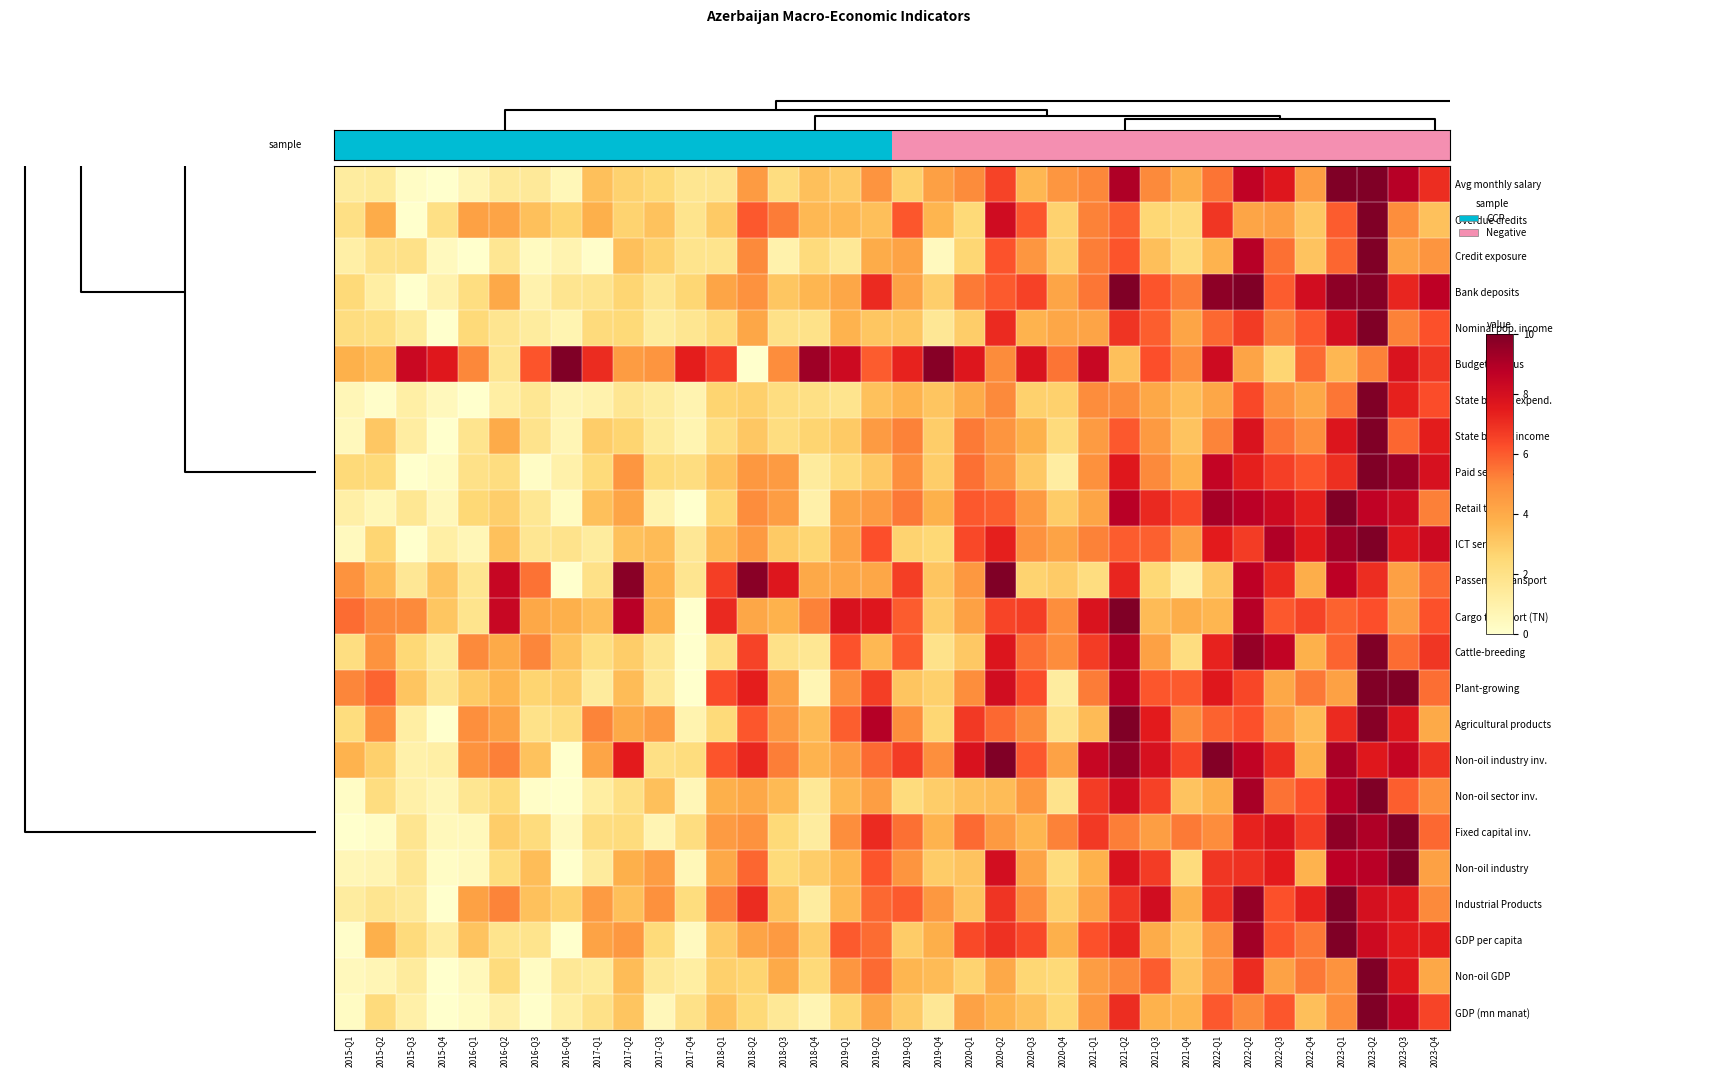

Reading right to left, what are all the values shown in this chart?

GDP (mn manat): 2023-Q4=6.5	2023-Q3=8.5	2023-Q2=10.0	2023-Q1=4.9	2022-Q4=3.3	2022-Q3=6.1	2022-Q2=5.1	2022-Q1=6.0	2021-Q4=3.7	2021-Q3=3.7	2021-Q2=7.0	2021-Q1=4.6	2020-Q4=2.5	2020-Q3=3.3	2020-Q2=3.7	2020-Q1=4.3	2019-Q4=1.6	2019-Q3=2.9	2019-Q2=4.2	2019-Q1=2.6	2018-Q4=0.7	2018-Q3=1.5	2018-Q2=2.5	2018-Q1=3.3	2017-Q4=2.0	2017-Q3=0.5	2017-Q2=3.2	2017-Q1=2.0	2016-Q4=1.1	2016-Q3=0.1	2016-Q2=1.0	2016-Q1=0.3	2015-Q4=0.0	2015-Q3=1.0	2015-Q2=2.3	2015-Q1=0.3
Non-oil GDP: 2023-Q4=4.1	2023-Q3=7.6	2023-Q2=10.0	2023-Q1=4.8	2022-Q4=5.4	2022-Q3=4.3	2022-Q2=7.1	2022-Q1=4.8	2021-Q4=3.2	2021-Q3=6.0	2021-Q2=5.1	2021-Q1=4.4	2020-Q4=2.4	2020-Q3=2.6	2020-Q2=4.0	2020-Q1=2.7	2019-Q4=3.5	2019-Q3=3.6	2019-Q2=5.7	2019-Q1=4.7	2018-Q4=2.4	2018-Q3=4.0	2018-Q2=2.6	2018-Q1=2.8	2017-Q4=1.2	2017-Q3=1.5	2017-Q2=3.4	2017-Q1=1.4	2016-Q4=1.5	2016-Q3=0.3	2016-Q2=2.3	2016-Q1=0.5	2015-Q4=0.0	2015-Q3=1.3	2015-Q2=0.7	2015-Q1=0.4
GDP per capita: 2023-Q4=7.4	2023-Q3=7.5	2023-Q2=8.2	2023-Q1=10.0	2022-Q4=5.4	2022-Q3=6.1	2022-Q2=9.3	2022-Q1=4.7	2021-Q4=3.0	2021-Q3=3.9	2021-Q2=7.2	2021-Q1=6.2	2020-Q4=3.8	2020-Q3=6.4	2020-Q2=6.9	2020-Q1=6.3	2019-Q4=3.9	2019-Q3=2.9	2019-Q2=5.6	2019-Q1=6.0	2018-Q4=2.9	2018-Q3=4.5	2018-Q2=4.2	2018-Q1=3.0	2017-Q4=0.4	2017-Q3=2.4	2017-Q2=4.6	2017-Q1=4.3	2016-Q4=0.0	2016-Q3=1.8	2016-Q2=1.8	2016-Q1=3.2	2015-Q4=1.2	2015-Q3=2.3	2015-Q2=3.8	2015-Q1=0.1
Industrial Products: 2023-Q4=5.1	2023-Q3=7.6	2023-Q2=8.0	2023-Q1=10.0	2022-Q4=7.3	2022-Q3=6.2	2022-Q2=9.5	2022-Q1=6.9	2021-Q4=3.8	2021-Q3=8.1	2021-Q2=6.8	2021-Q1=4.3	2020-Q4=2.8	2020-Q3=5.0	2020-Q2=6.9	2020-Q1=3.2	2019-Q4=4.6	2019-Q3=6.0	2019-Q2=5.7	2019-Q1=3.5	2018-Q4=1.3	2018-Q3=3.3	2018-Q2=7.1	2018-Q1=5.2	2017-Q4=2.2	2017-Q3=4.8	2017-Q2=3.3	2017-Q1=4.5	2016-Q4=2.8	2016-Q3=3.2	2016-Q2=5.2	2016-Q1=4.3	2015-Q4=0.0	2015-Q3=1.5	2015-Q2=1.7	2015-Q1=1.3
Non-oil industry: 2023-Q4=4.3	2023-Q3=10.0	2023-Q2=8.8	2023-Q1=8.7	2022-Q4=3.7	2022-Q3=7.5	2022-Q2=6.9	2022-Q1=6.8	2021-Q4=2.3	2021-Q3=6.7	2021-Q2=7.8	2021-Q1=3.7	2020-Q4=2.3	2020-Q3=4.2	2020-Q2=8.0	2020-Q1=3.2	2019-Q4=2.9	2019-Q3=4.7	2019-Q2=6.1	2019-Q1=3.6	2018-Q4=2.9	2018-Q3=2.4	2018-Q2=5.8	2018-Q1=4.0	2017-Q4=0.6	2017-Q3=4.4	2017-Q2=3.8	2017-Q1=1.3	2016-Q4=0.0	2016-Q3=3.4	2016-Q2=2.3	2016-Q1=0.4	2015-Q4=0.2	2015-Q3=1.7	2015-Q2=0.7	2015-Q1=0.6
Fixed capital inv.: 2023-Q4=5.7	2023-Q3=10.0	2023-Q2=9.0	2023-Q1=9.7	2022-Q4=6.7	2022-Q3=7.7	2022-Q2=7.3	2022-Q1=5.0	2021-Q4=5.4	2021-Q3=4.4	2021-Q2=5.3	2021-Q1=6.7	2020-Q4=5.2	2020-Q3=3.6	2020-Q2=4.5	2020-Q1=5.7	2019-Q4=3.7	2019-Q3=5.6	2019-Q2=7.1	2019-Q1=4.9	2018-Q4=1.3	2018-Q3=2.4	2018-Q2=4.8	2018-Q1=4.5	2017-Q4=2.2	2017-Q3=0.7	2017-Q2=2.3	2017-Q1=2.2	2016-Q4=0.4	2016-Q3=2.3	2016-Q2=2.9	2016-Q1=0.5	2015-Q4=0.5	2015-Q3=1.7	2015-Q2=0.2	2015-Q1=0.0
Non-oil sector inv.: 2023-Q4=4.9	2023-Q3=5.9	2023-Q2=10.0	2023-Q1=8.9	2022-Q4=6.2	2022-Q3=5.5	2022-Q2=9.2	2022-Q1=3.8	2021-Q4=3.2	2021-Q3=6.5	2021-Q2=8.2	2021-Q1=6.6	2020-Q4=1.8	2020-Q3=4.6	2020-Q2=3.4	2020-Q1=3.3	2019-Q4=2.9	2019-Q3=2.3	2019-Q2=4.4	2019-Q1=3.6	2018-Q4=1.5	2018-Q3=3.5	2018-Q2=4.1	2018-Q1=3.8	2017-Q4=0.6	2017-Q3=3.3	2017-Q2=2.0	2017-Q1=1.2	2016-Q4=0.0	2016-Q3=0.1	2016-Q2=2.4	2016-Q1=1.7	2015-Q4=0.6	2015-Q3=1.0	2015-Q2=2.2	2015-Q1=0.2
Non-oil industry inv.: 2023-Q4=6.9	2023-Q3=8.5	2023-Q2=7.6	2023-Q1=9.1	2022-Q4=3.8	2022-Q3=7.0	2022-Q2=8.6	2022-Q1=9.9	2021-Q4=6.5	2021-Q3=7.9	2021-Q2=9.5	2021-Q1=8.4	2020-Q4=4.3	2020-Q3=6.0	2020-Q2=10.0	2020-Q1=7.8	2019-Q4=4.9	2019-Q3=6.7	2019-Q2=5.7	2019-Q1=4.5	2018-Q4=3.7	2018-Q3=5.3	2018-Q2=7.2	2018-Q1=6.1	2017-Q4=2.2	2017-Q3=2.0	2017-Q2=7.5	2017-Q1=4.1	2016-Q4=0.0	2016-Q3=3.2	2016-Q2=5.2	2016-Q1=4.8	2015-Q4=1.1	2015-Q3=0.9	2015-Q2=2.8	2015-Q1=3.7
Agricultural products: 2023-Q4=4.0	2023-Q3=7.7	2023-Q2=9.8	2023-Q1=7.1	2022-Q4=3.5	2022-Q3=4.6	2022-Q2=6.2	2022-Q1=5.8	2021-Q4=5.0	2021-Q3=7.5	2021-Q2=10.0	2021-Q1=3.5	2020-Q4=1.9	2020-Q3=5.0	2020-Q2=5.7	2020-Q1=6.8	2019-Q4=2.6	2019-Q3=4.9	2019-Q2=8.9	2019-Q1=5.9	2018-Q4=3.5	2018-Q3=4.6	2018-Q2=6.1	2018-Q1=2.4	2017-Q4=0.8	2017-Q3=4.5	2017-Q2=4.1	2017-Q1=5.2	2016-Q4=2.2	2016-Q3=1.9	2016-Q2=4.3	2016-Q1=4.9	2015-Q4=0.0	2015-Q3=1.2	2015-Q2=4.9	2015-Q1=2.2
Plant-growing: 2023-Q4=5.6	2023-Q3=10.0	2023-Q2=9.9	2023-Q1=4.3	2022-Q4=5.4	2022-Q3=4.1	2022-Q2=6.4	2022-Q1=7.6	2021-Q4=6.0	2021-Q3=6.1	2021-Q2=8.8	2021-Q1=5.3	2020-Q4=1.3	2020-Q3=6.3	2020-Q2=8.1	2020-Q1=4.9	2019-Q4=2.8	2019-Q3=3.1	2019-Q2=6.6	2019-Q1=4.9	2018-Q4=0.7	2018-Q3=4.3	2018-Q2=7.4	2018-Q1=6.3	2017-Q4=0.0	2017-Q3=1.5	2017-Q2=3.4	2017-Q1=1.4	2016-Q4=2.9	2016-Q3=2.7	2016-Q2=3.7	2016-Q1=3.0	2015-Q4=1.8	2015-Q3=3.2	2015-Q2=5.8	2015-Q1=5.1
Cattle-breeding: 2023-Q4=6.8	2023-Q3=5.6	2023-Q2=10.0	2023-Q1=5.8	2022-Q4=3.8	2022-Q3=8.6	2022-Q2=9.5	2022-Q1=7.3	2021-Q4=2.2	2021-Q3=4.3	2021-Q2=8.9	2021-Q1=6.7	2020-Q4=5.0	2020-Q3=5.6	2020-Q2=7.7	2020-Q1=3.0	2019-Q4=1.9	2019-Q3=6.0	2019-Q2=3.5	2019-Q1=6.1	2018-Q4=1.6	2018-Q3=2.0	2018-Q2=6.5	2018-Q1=2.1	2017-Q4=0.0	2017-Q3=1.7	2017-Q2=2.9	2017-Q1=2.1	2016-Q4=3.2	2016-Q3=5.1	2016-Q2=4.0	2016-Q1=5.1	2015-Q4=1.4	2015-Q3=2.5	2015-Q2=4.8	2015-Q1=2.2
Cargo transport (TN): 2023-Q4=6.2	2023-Q3=4.5	2023-Q2=6.2	2023-Q1=5.9	2022-Q4=6.5	2022-Q3=6.0	2022-Q2=8.8	2022-Q1=3.6	2021-Q4=3.9	2021-Q3=3.5	2021-Q2=10.0	2021-Q1=7.8	2020-Q4=4.9	2020-Q3=6.6	2020-Q2=6.5	2020-Q1=4.3	2019-Q4=2.9	2019-Q3=6.0	2019-Q2=7.6	2019-Q1=7.9	2018-Q4=5.2	2018-Q3=3.7	2018-Q2=4.1	2018-Q1=7.1	2017-Q4=0.0	2017-Q3=3.8	2017-Q2=8.8	2017-Q1=3.4	2016-Q4=3.8	2016-Q3=4.1	2016-Q2=8.4	2016-Q1=1.8	2015-Q4=3.1	2015-Q3=5.0	2015-Q2=5.1	2015-Q1=5.6
Passenger transport: 2023-Q4=5.7	2023-Q3=4.3	2023-Q2=7.0	2023-Q1=8.7	2022-Q4=3.9	2022-Q3=7.1	2022-Q2=8.7	2022-Q1=3.1	2021-Q4=1.0	2021-Q3=2.5	2021-Q2=7.2	2021-Q1=2.2	2020-Q4=3.0	2020-Q3=2.7	2020-Q2=10.0	2020-Q1=4.6	2019-Q4=3.1	2019-Q3=6.6	2019-Q2=4.1	2019-Q1=4.1	2018-Q4=4.0	2018-Q3=7.7	2018-Q2=9.8	2018-Q1=6.6	2017-Q4=1.7	2017-Q3=3.7	2017-Q2=9.8	2017-Q1=2.0	2016-Q4=0.0	2016-Q3=5.5	2016-Q2=8.4	2016-Q1=1.7	2015-Q4=3.2	2015-Q3=1.6	2015-Q2=3.5	2015-Q1=4.8
ICT services: 2023-Q4=8.2	2023-Q3=7.6	2023-Q2=10.0	2023-Q1=9.3	2022-Q4=7.6	2022-Q3=9.0	2022-Q2=6.7	2022-Q1=7.5	2021-Q4=4.4	2021-Q3=5.9	2021-Q2=6.0	2021-Q1=5.2	2020-Q4=4.2	2020-Q3=4.8	2020-Q2=7.4	2020-Q1=6.4	2019-Q4=2.5	2019-Q3=2.7	2019-Q2=6.2	2019-Q1=4.2	2018-Q4=2.5	2018-Q3=3.0	2018-Q2=4.6	2018-Q1=3.5	2017-Q4=1.6	2017-Q3=3.4	2017-Q2=3.3	2017-Q1=1.3	2016-Q4=1.8	2016-Q3=1.7	2016-Q2=3.3	2016-Q1=0.6	2015-Q4=1.1	2015-Q3=0.0	2015-Q2=2.6	2015-Q1=0.4
Retail trade: 2023-Q4=5.3	2023-Q3=8.1	2023-Q2=8.6	2023-Q1=10.0	2022-Q4=7.4	2022-Q3=8.2	2022-Q2=8.8	2022-Q1=9.2	2021-Q4=6.4	2021-Q3=7.1	2021-Q2=8.8	2021-Q1=4.2	2020-Q4=2.9	2020-Q3=4.5	2020-Q2=5.9	2020-Q1=6.1	2019-Q4=3.8	2019-Q3=5.4	2019-Q2=4.5	2019-Q1=4.2	2018-Q4=1.0	2018-Q3=4.4	2018-Q2=5.0	2018-Q1=2.6	2017-Q4=0.0	2017-Q3=0.8	2017-Q2=4.2	2017-Q1=3.3	2016-Q4=0.3	2016-Q3=1.6	2016-Q2=2.8	2016-Q1=2.5	2015-Q4=0.5	2015-Q3=1.6	2015-Q2=0.6	2015-Q1=1.1
Paid services: 2023-Q4=7.9	2023-Q3=9.4	2023-Q2=10.0	2023-Q1=7.0	2022-Q4=6.1	2022-Q3=6.6	2022-Q2=7.3	2022-Q1=8.5	2021-Q4=3.7	2021-Q3=5.1	2021-Q2=7.6	2021-Q1=4.9	2020-Q4=1.2	2020-Q3=3.0	2020-Q2=4.7	2020-Q1=5.6	2019-Q4=2.9	2019-Q3=4.9	2019-Q2=3.0	2019-Q1=2.3	2018-Q4=1.4	2018-Q3=4.5	2018-Q2=4.6	2018-Q1=3.2	2017-Q4=2.2	2017-Q3=2.4	2017-Q2=4.7	2017-Q1=2.4	2016-Q4=0.9	2016-Q3=0.2	2016-Q2=2.2	2016-Q1=2.0	2015-Q4=0.3	2015-Q3=0.0	2015-Q2=2.4	2015-Q1=2.4
State budget income: 2023-Q4=7.4	2023-Q3=5.8	2023-Q2=10.0	2023-Q1=7.7	2022-Q4=4.9	2022-Q3=5.5	2022-Q2=7.8	2022-Q1=5.2	2021-Q4=3.2	2021-Q3=4.5	2021-Q2=6.0	2021-Q1=4.5	2020-Q4=2.3	2020-Q3=3.8	2020-Q2=4.7	2020-Q1=5.4	2019-Q4=2.9	2019-Q3=5.2	2019-Q2=4.5	2019-Q1=3.0	2018-Q4=2.6	2018-Q3=2.2	2018-Q2=3.1	2018-Q1=2.2	2017-Q4=0.7	2017-Q3=1.4	2017-Q2=2.6	2017-Q1=2.9	2016-Q4=0.7	2016-Q3=1.8	2016-Q2=4.0	2016-Q1=1.8	2015-Q4=0.0	2015-Q3=1.2	2015-Q2=3.1	2015-Q1=0.5
State budget expend.: 2023-Q4=6.3	2023-Q3=7.3	2023-Q2=10.0	2023-Q1=5.5	2022-Q4=4.1	2022-Q3=4.8	2022-Q2=6.4	2022-Q1=4.1	2021-Q4=3.4	2021-Q3=4.1	2021-Q2=5.0	2021-Q1=5.0	2020-Q4=2.8	2020-Q3=2.7	2020-Q2=5.1	2020-Q1=4.0	2019-Q4=3.2	2019-Q3=3.7	2019-Q2=3.3	2019-Q1=1.8	2018-Q4=2.0	2018-Q3=2.2	2018-Q2=2.8	2018-Q1=2.6	2017-Q4=0.8	2017-Q3=1.3	2017-Q2=1.6	2017-Q1=0.9	2016-Q4=0.7	2016-Q3=1.6	2016-Q2=1.1	2016-Q1=0.0	2015-Q4=0.4	2015-Q3=1.1	2015-Q2=0.1	2015-Q1=0.6
Budget surplus: 2023-Q4=6.8	2023-Q3=7.8	2023-Q2=5.2	2023-Q1=3.6	2022-Q4=5.7	2022-Q3=2.6	2022-Q2=4.2	2022-Q1=8.2	2021-Q4=5.0	2021-Q3=6.2	2021-Q2=3.3	2021-Q1=8.4	2020-Q4=5.5	2020-Q3=7.8	2020-Q2=5.0	2020-Q1=7.7	2019-Q4=9.8	2019-Q3=7.3	2019-Q2=6.0	2019-Q1=8.2	2018-Q4=9.4	2018-Q3=5.0	2018-Q2=0.0	2018-Q1=6.6	2017-Q4=7.4	2017-Q3=4.7	2017-Q2=4.5	2017-Q1=7.1	2016-Q4=10.0	2016-Q3=6.1	2016-Q2=1.7	2016-Q1=5.1	2015-Q4=7.6	2015-Q3=8.3	2015-Q2=3.5	2015-Q1=3.8
Nominal pop. income: 2023-Q4=6.2	2023-Q3=5.2	2023-Q2=10.0	2023-Q1=8.0	2022-Q4=6.0	2022-Q3=5.3	2022-Q2=6.7	2022-Q1=5.7	2021-Q4=4.2	2021-Q3=5.9	2021-Q2=6.9	2021-Q1=4.2	2020-Q4=4.1	2020-Q3=3.7	2020-Q2=7.1	2020-Q1=2.9	2019-Q4=1.6	2019-Q3=3.1	2019-Q2=3.1	2019-Q1=3.7	2018-Q4=1.9	2018-Q3=2.0	2018-Q2=4.1	2018-Q1=2.3	2017-Q4=1.7	2017-Q3=1.3	2017-Q2=2.4	2017-Q1=2.3	2016-Q4=0.8	2016-Q3=1.3	2016-Q2=1.7	2016-Q1=2.4	2015-Q4=0.0	2015-Q3=1.4	2015-Q2=2.1	2015-Q1=2.2
Bank deposits: 2023-Q4=8.7	2023-Q3=7.2	2023-Q2=9.8	2023-Q1=9.7	2022-Q4=8.1	2022-Q3=6.0	2022-Q2=10.0	2022-Q1=9.7	2021-Q4=5.3	2021-Q3=6.1	2021-Q2=10.0	2021-Q1=5.4	2020-Q4=4.2	2020-Q3=6.5	2020-Q2=6.0	2020-Q1=5.4	2019-Q4=2.8	2019-Q3=4.3	2019-Q2=7.1	2019-Q1=4.1	2018-Q4=3.6	2018-Q3=3.1	2018-Q2=4.8	2018-Q1=4.2	2017-Q4=2.6	2017-Q3=1.6	2017-Q2=2.6	2017-Q1=1.8	2016-Q4=1.7	2016-Q3=0.9	2016-Q2=4.1	2016-Q1=2.2	2015-Q4=0.9	2015-Q3=0.0	2015-Q2=1.2	2015-Q1=2.4
Credit exposure: 2023-Q4=4.7	2023-Q3=4.2	2023-Q2=10.0	2023-Q1=5.8	2022-Q4=3.2	2022-Q3=5.6	2022-Q2=8.8	2022-Q1=3.7	2021-Q4=2.3	2021-Q3=3.3	2021-Q2=6.1	2021-Q1=5.3	2020-Q4=2.8	2020-Q3=4.7	2020-Q2=6.2	2020-Q1=2.6	2019-Q4=0.4	2019-Q3=4.2	2019-Q2=3.9	2019-Q1=1.5	2018-Q4=2.3	2018-Q3=0.9	2018-Q2=5.0	2018-Q1=1.8	2017-Q4=1.8	2017-Q3=2.8	2017-Q2=3.3	2017-Q1=0.1	2016-Q4=0.8	2016-Q3=0.3	2016-Q2=1.7	2016-Q1=0.0	2015-Q4=0.4	2015-Q3=2.0	2015-Q2=1.9	2015-Q1=1.1
Overdue credits: 2023-Q4=3.3	2023-Q3=4.9	2023-Q2=10.0	2023-Q1=6.0	2022-Q4=3.1	2022-Q3=4.4	2022-Q2=4.2	2022-Q1=6.8	2021-Q4=2.3	2021-Q3=2.5	2021-Q2=5.9	2021-Q1=5.2	2020-Q4=2.7	2020-Q3=6.1	2020-Q2=8.1	2020-Q1=2.4	2019-Q4=3.7	2019-Q3=6.1	2019-Q2=3.3	2019-Q1=3.6	2018-Q4=3.6	2018-Q3=5.3	2018-Q2=6.1	2018-Q1=3.0	2017-Q4=1.8	2017-Q3=3.2	2017-Q2=2.7	2017-Q1=3.8	2016-Q4=2.6	2016-Q3=3.3	2016-Q2=4.2	2016-Q1=4.3	2015-Q4=2.0	2015-Q3=0.0	2015-Q2=3.9	2015-Q1=2.1
Avg monthly salary: 2023-Q4=7.0	2023-Q3=8.8	2023-Q2=10.0	2023-Q1=10.0	2022-Q4=4.4	2022-Q3=7.6	2022-Q2=8.6	2022-Q1=5.5	2021-Q4=3.9	2021-Q3=5.1	2021-Q2=9.0	2021-Q1=5.1	2020-Q4=4.7	2020-Q3=3.6	2020-Q2=6.5	2020-Q1=5.0	2019-Q4=4.4	2019-Q3=2.7	2019-Q2=4.7	2019-Q1=2.9	2018-Q4=3.3	2018-Q3=2.2	2018-Q2=4.5	2018-Q1=1.7	2017-Q4=1.7	2017-Q3=2.4	2017-Q2=2.7	2017-Q1=3.3	2016-Q4=0.5	2016-Q3=1.5	2016-Q2=1.4	2016-Q1=0.7	2015-Q4=0.0	2015-Q3=0.2	2015-Q2=1.4	2015-Q1=1.3